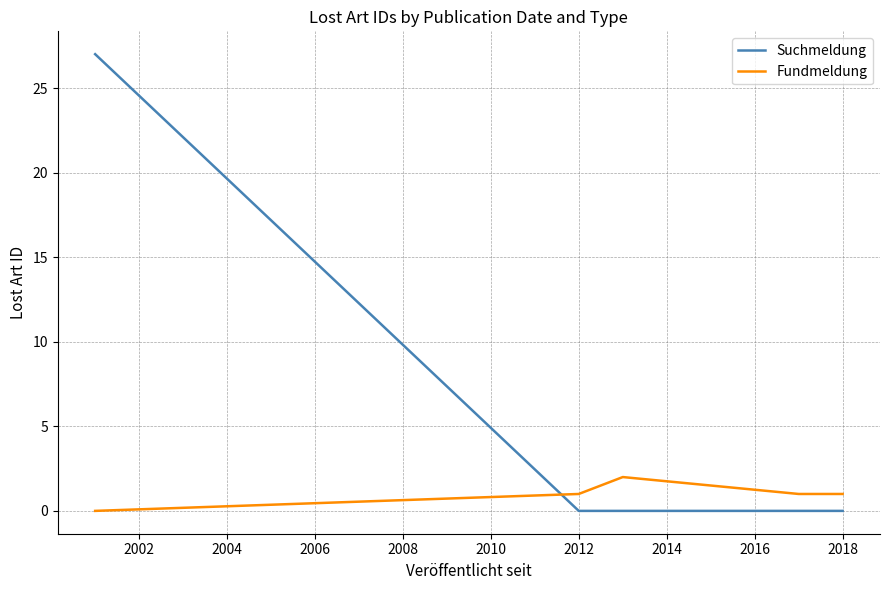

At how many categories does at least one series exceed 11?

1